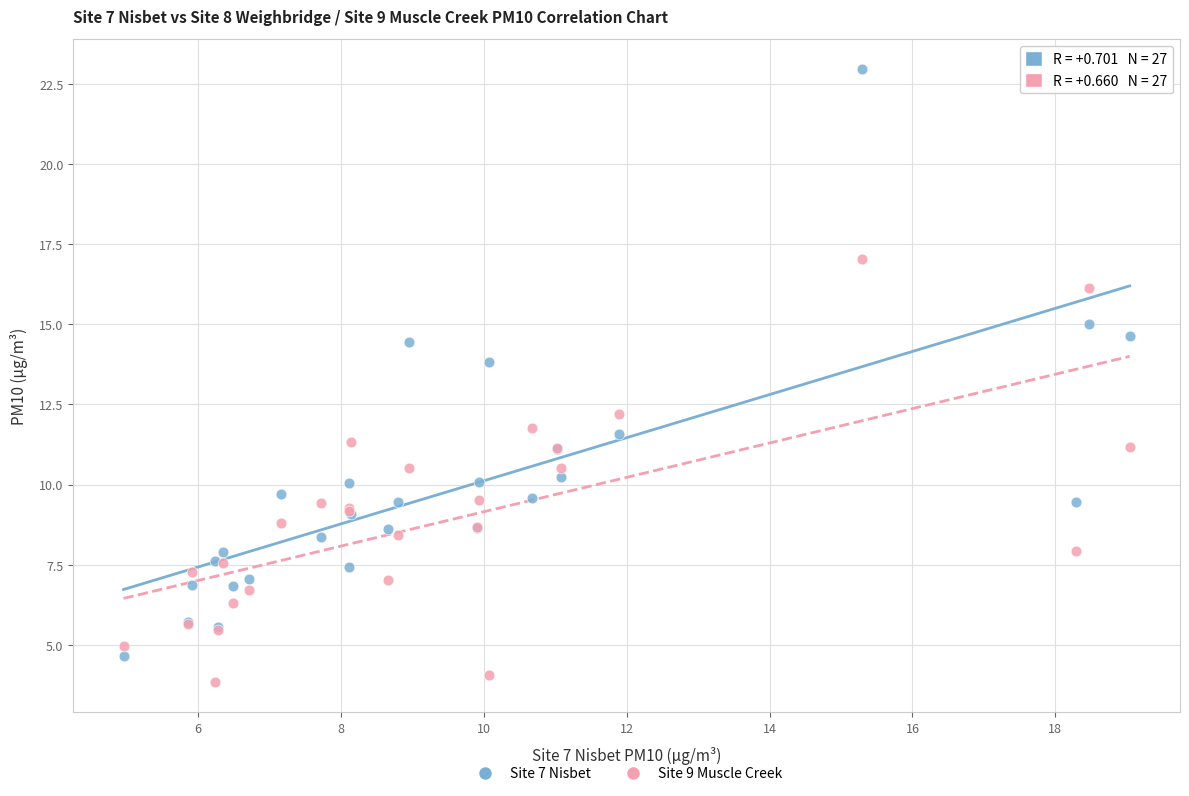

Which series reaches the maximum Y coordinate?

Site 7 Nisbet